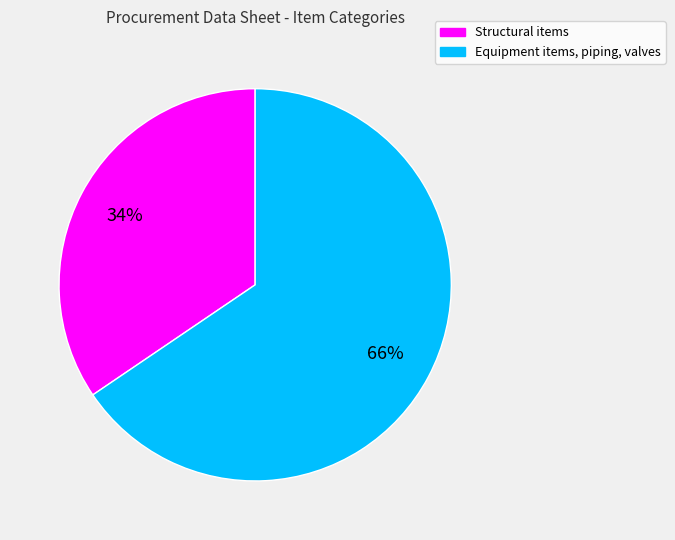

How many segments does this pie chart have?

2